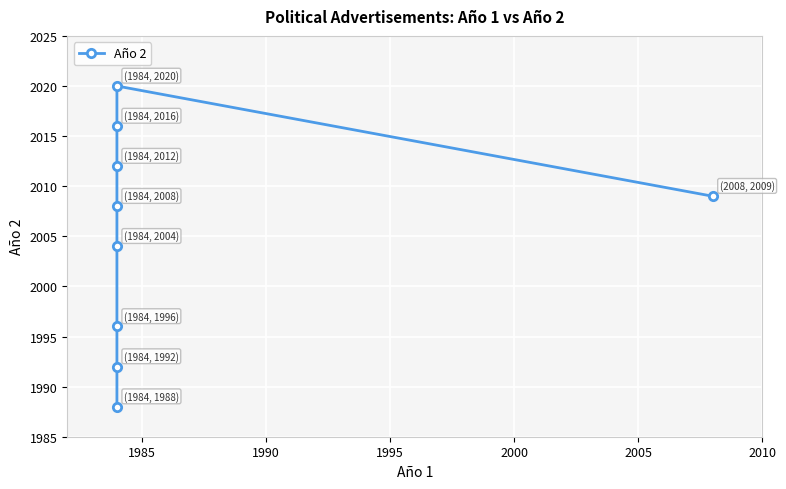

Reading left to right, list all the values displayed in this chart.

1988	1992	1996	2004	2008	2012	2016	2020	2009